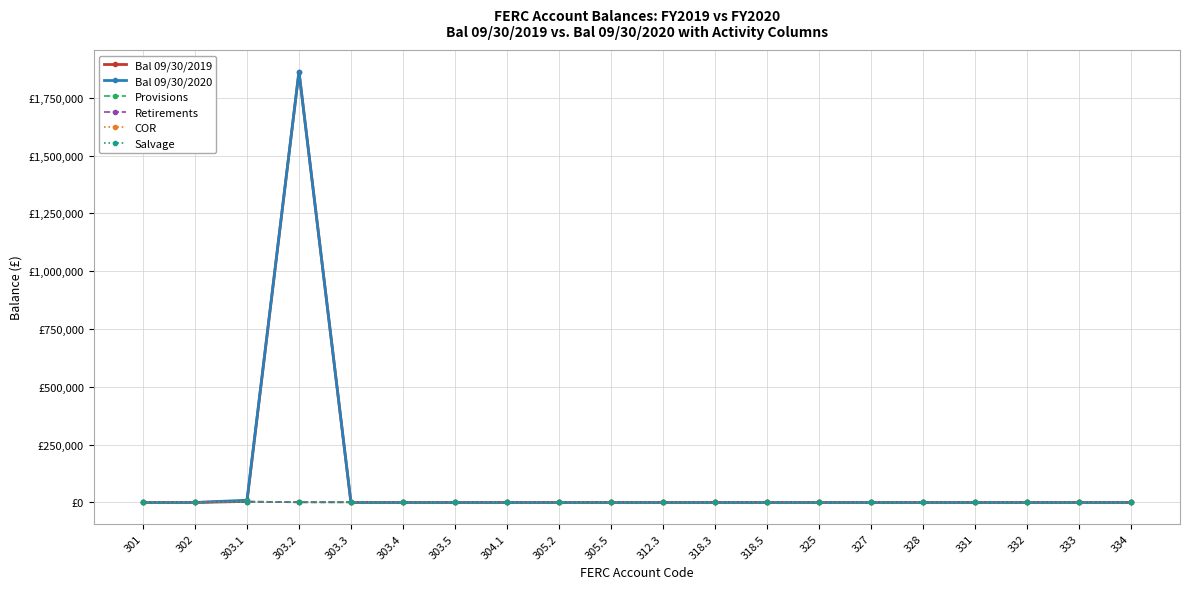

Where is Bal 09/30/2019 nearest to the value 931536?

303.1